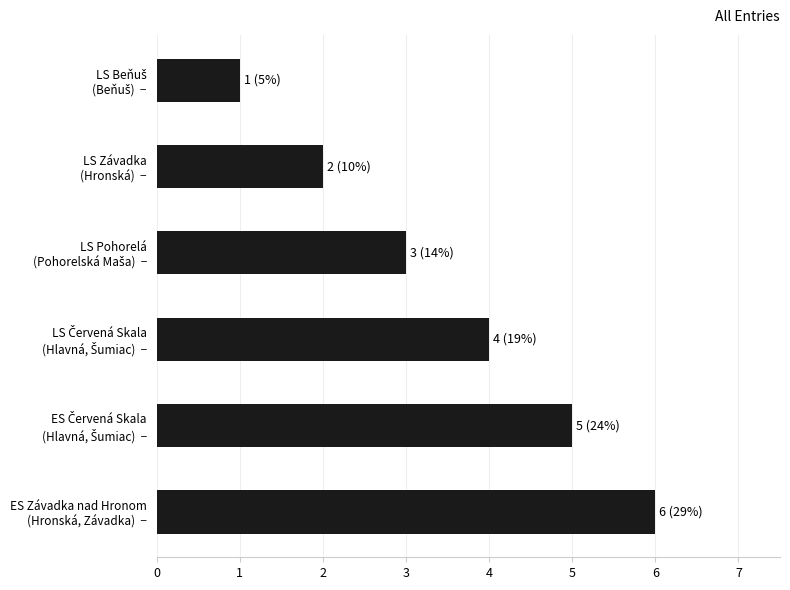

What is the average value?

4